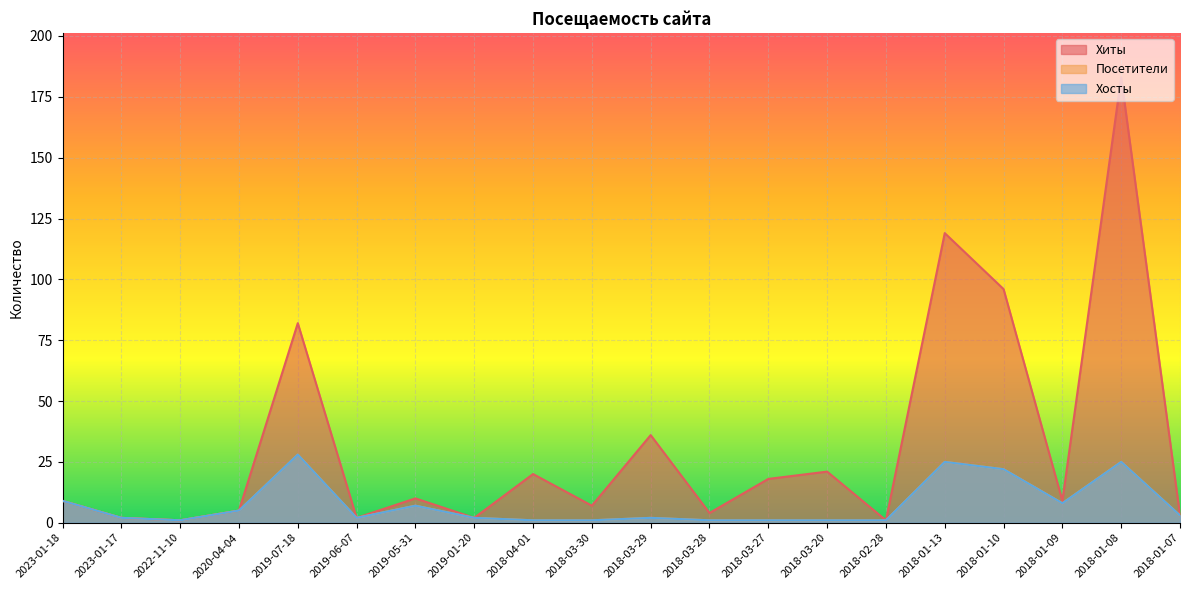

The value of Хиты at 2018-03-27 is 4. True or false?

False